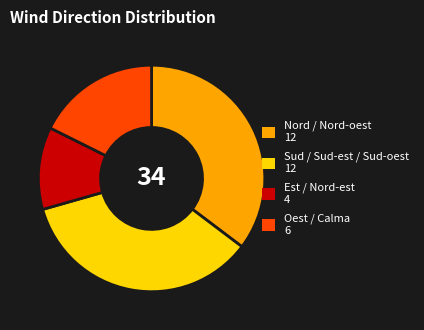

Is there any slice that represents more than half of the pie?

No